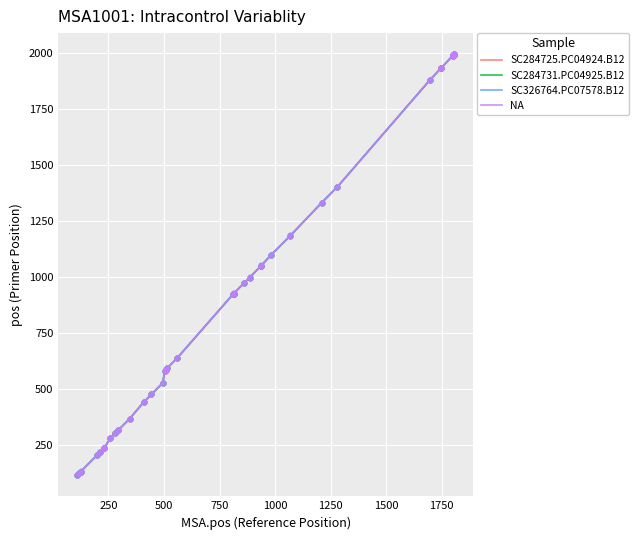

List the series in order of their overall mean, highest first.

SC326764.PC07578.B12, NA, SC284731.PC04925.B12, SC284725.PC04924.B12